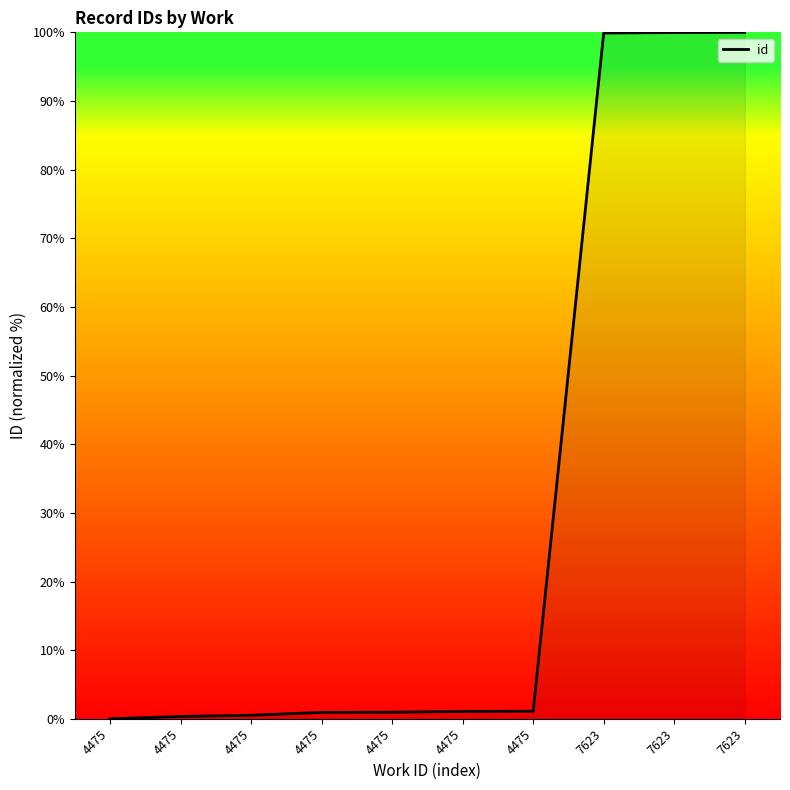

Where does the data first go above 1?

4475